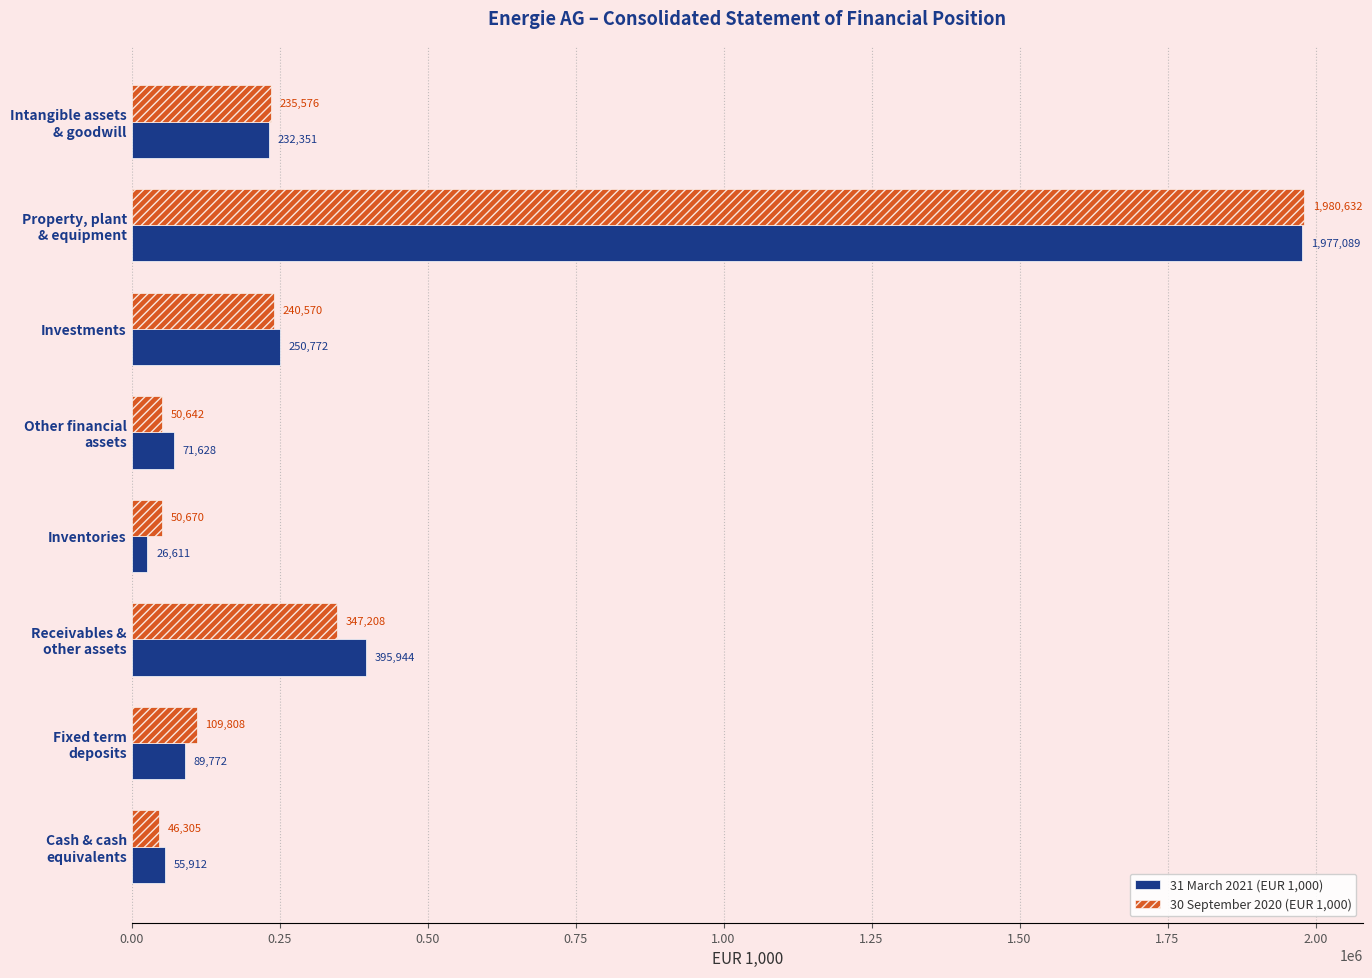

Which series has the largest total across all categories?

31 March 2021 (EUR 1,000)